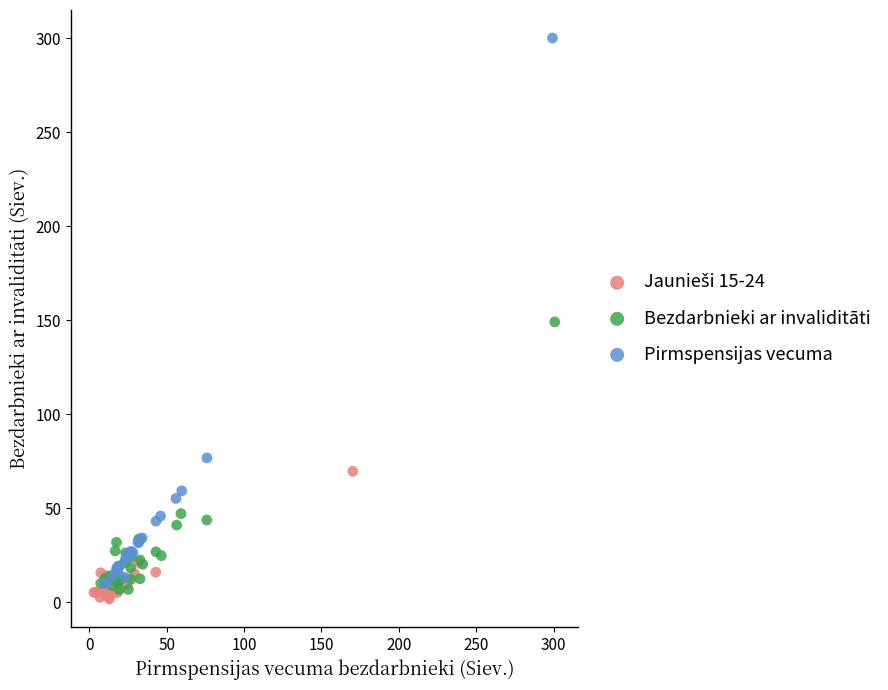

Which series has the largest Y range (max minus min)?

Pirmspensijas vecuma